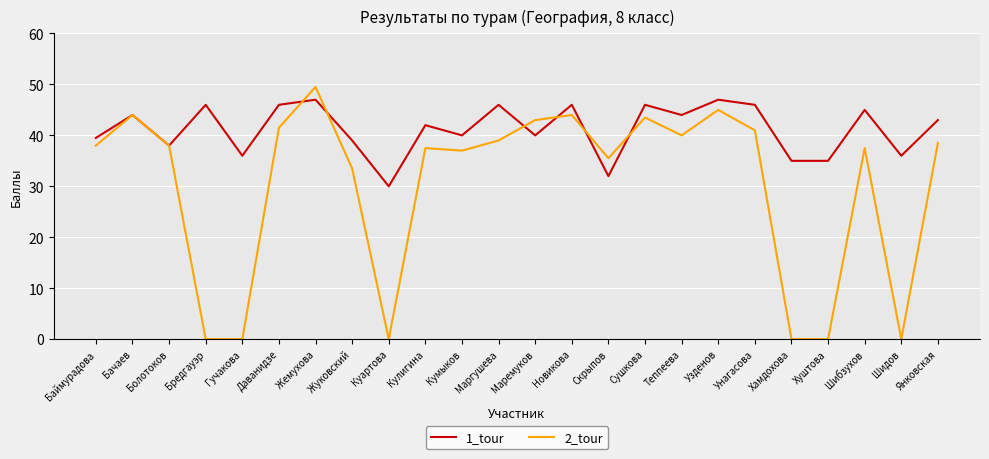

What is the approximate value of 2_tour at Баймурадова?

38.0